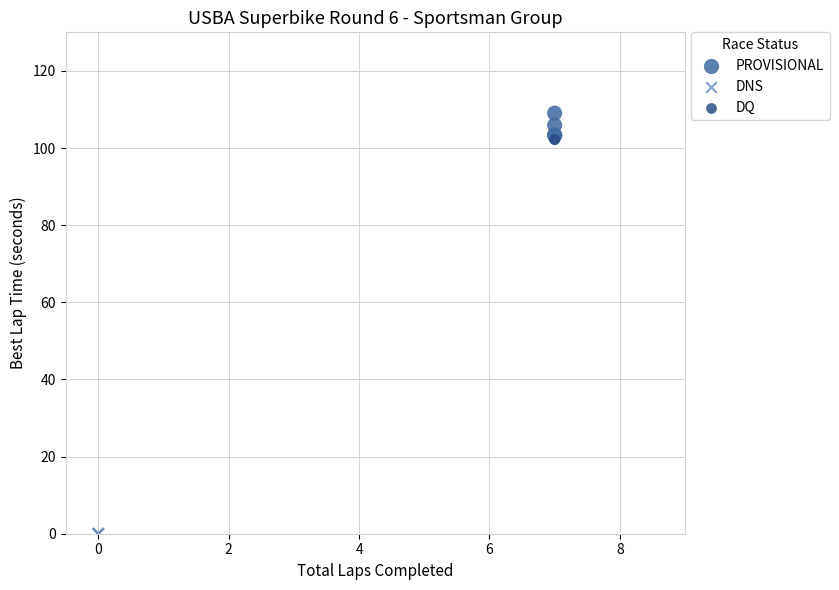

What are all the series names shown in the legend?

PROVISIONAL, DNS, DQ